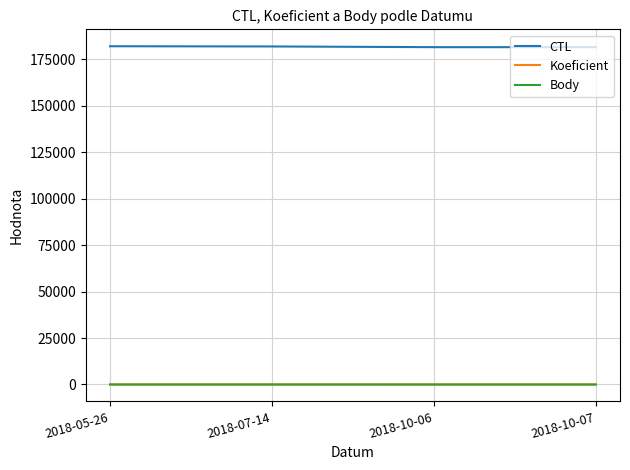

What is the greatest value displayed?

182119